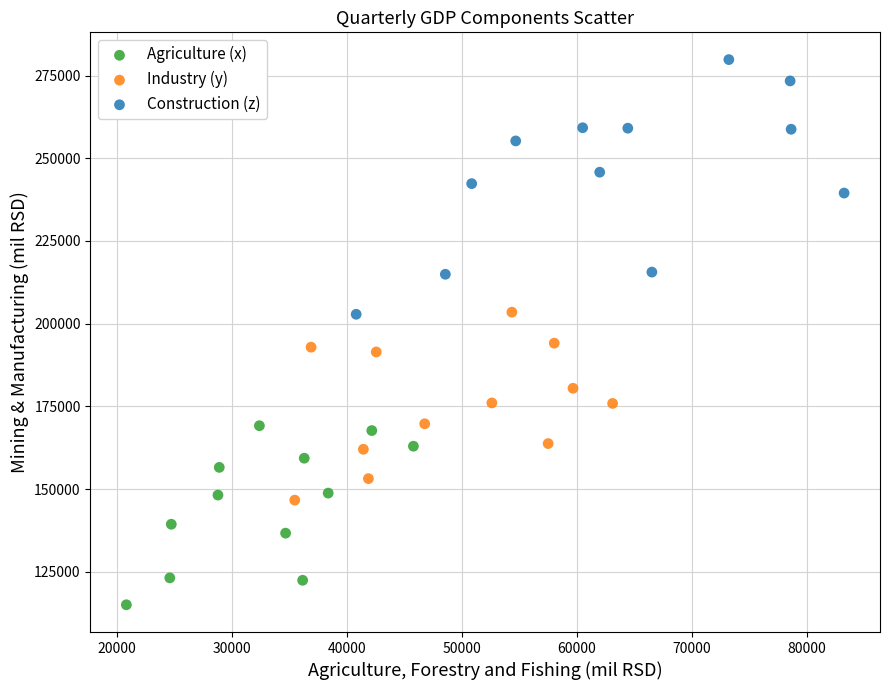

Which series reaches the maximum Y coordinate?

Construction (z)